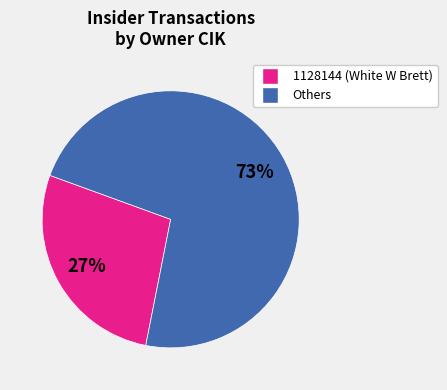

To the nearest percent, what is the average slice percentage?

50%